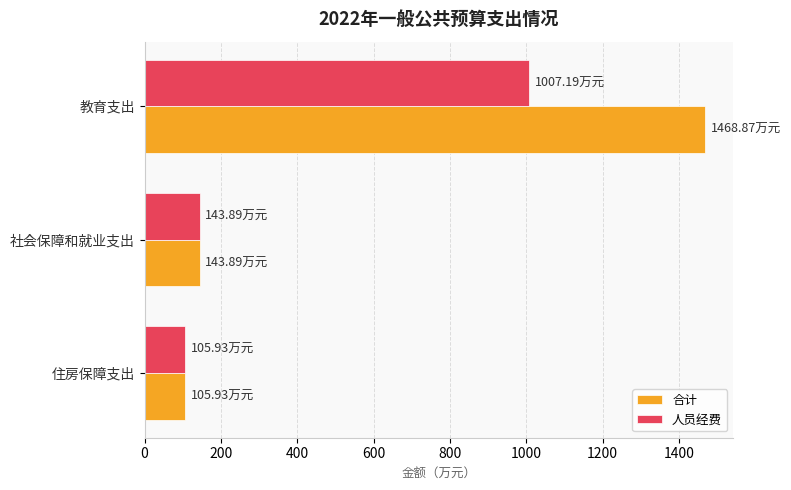

Which series has the largest total across all categories?

合计